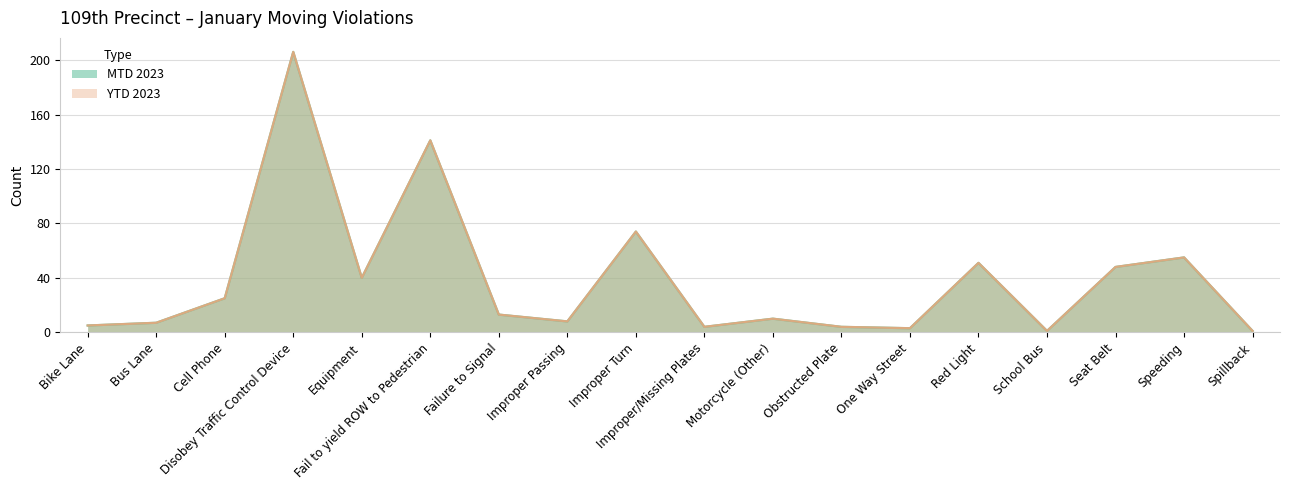

Is the value of YTD 2023 at Equipment greater than the value of MTD 2023 at Equipment?

No